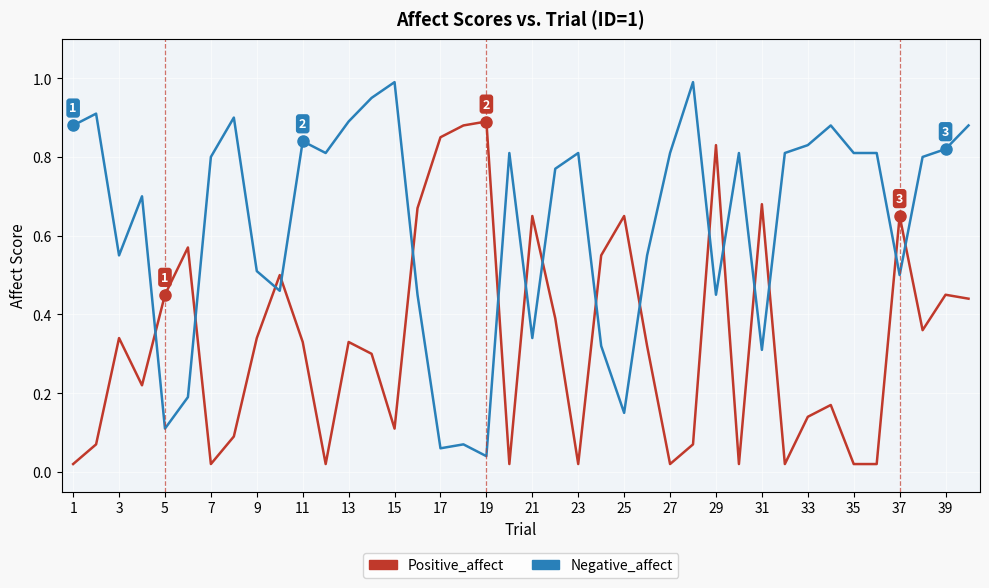

Which series has the widest spread of values?

Negative_affect